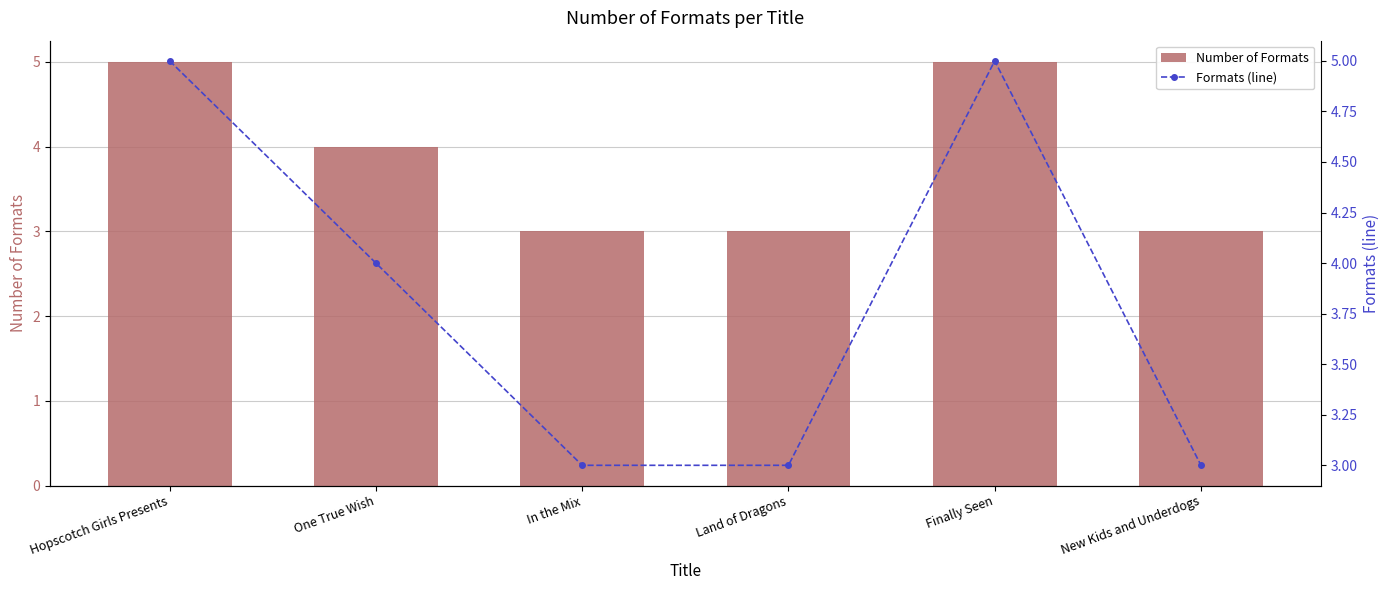

How many values in the Number of Formats series are below 4?

3